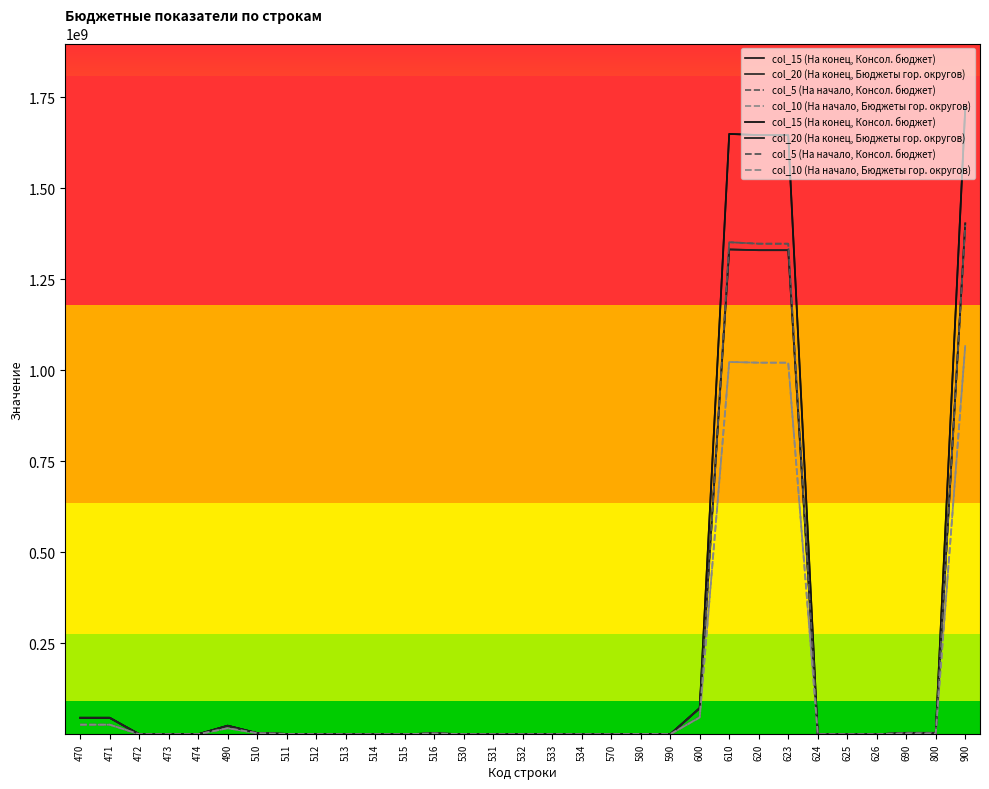

How many intersections are there between col_5 (На начало, Консол. бюджет) and col_15 (На конец, Консол. бюджет)?

6